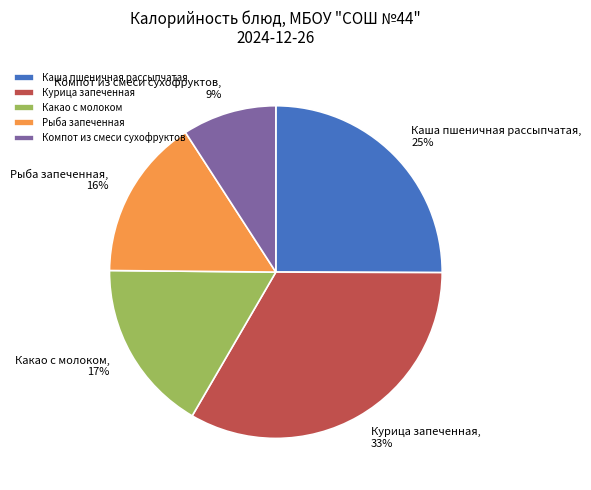

Combined, do Курица запеченная and Рыба запеченная account for over 50%?

No